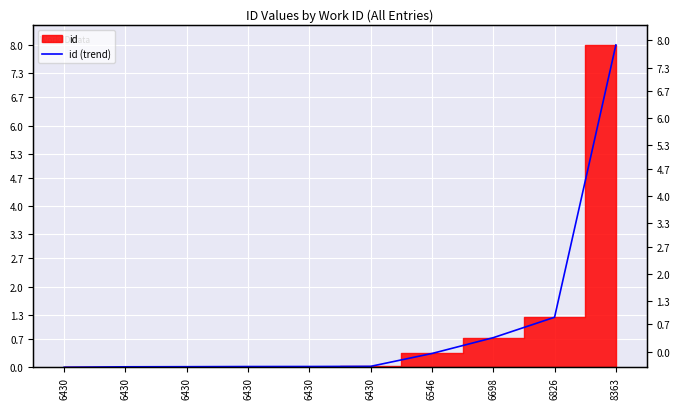

How many positive values are there?

9